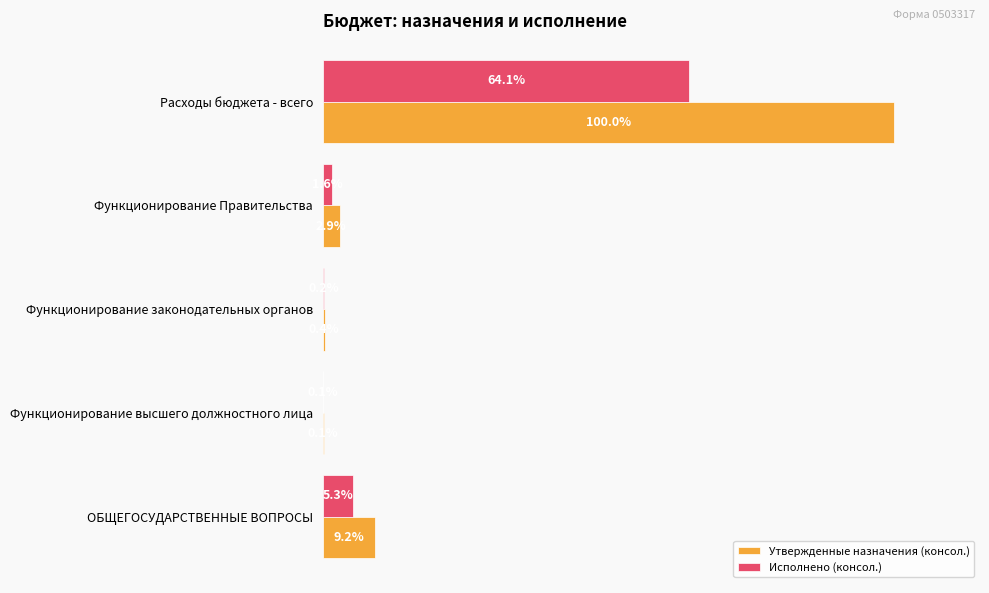

Where is Утвержденные назначения (консол.) nearest to the value 50?

ОБЩЕГОСУДАРСТВЕННЫЕ ВОПРОСЫ